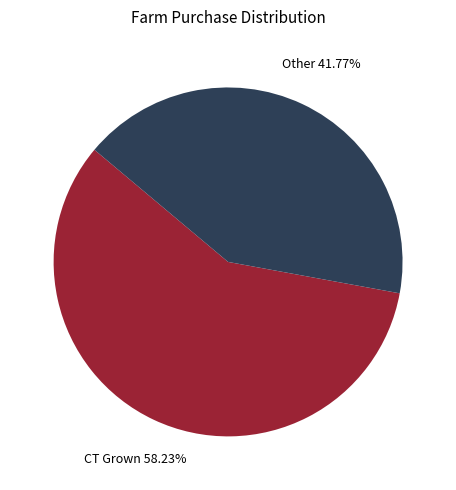

Count the number of slices in the pie.

2